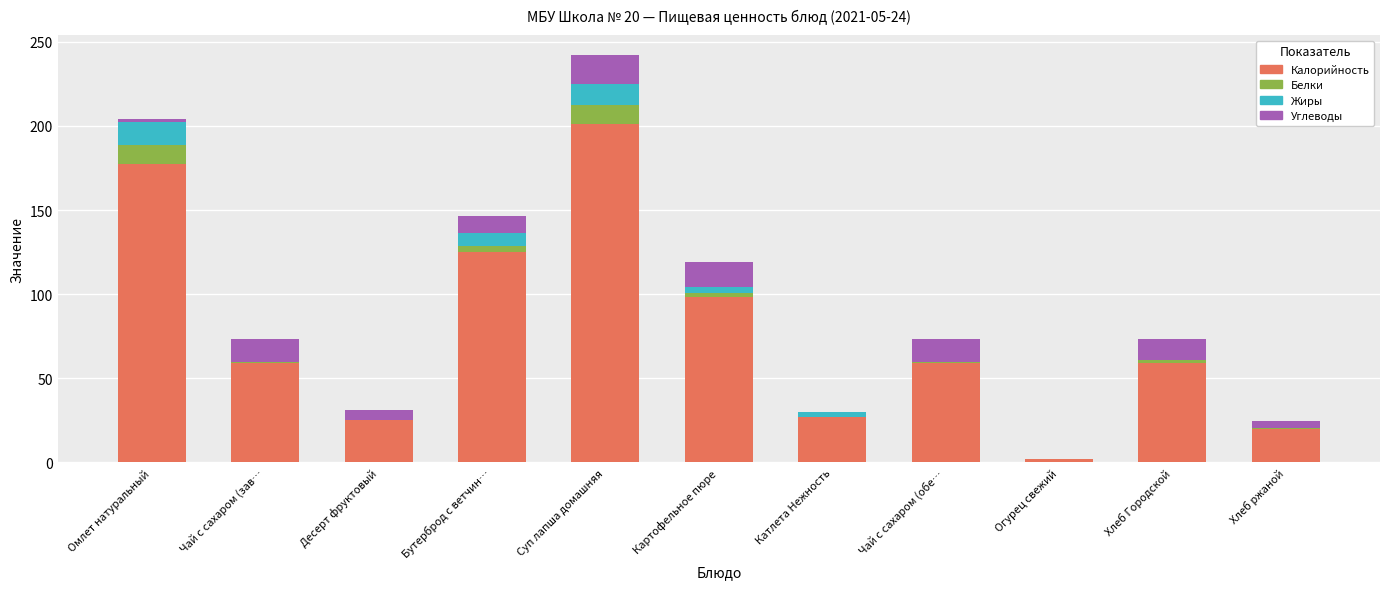

How many categories are shown in the chart?

11